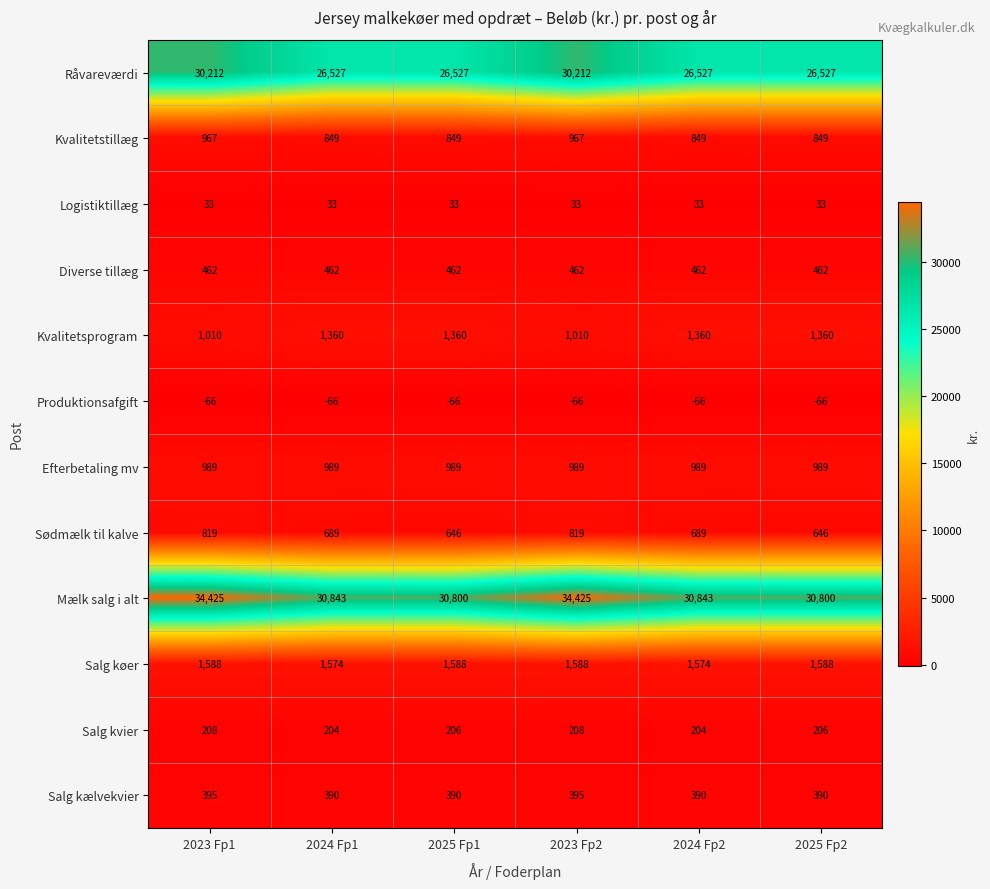

The Salg kælvekvier series shows 390 at 2025 Fp1. True or false?

True